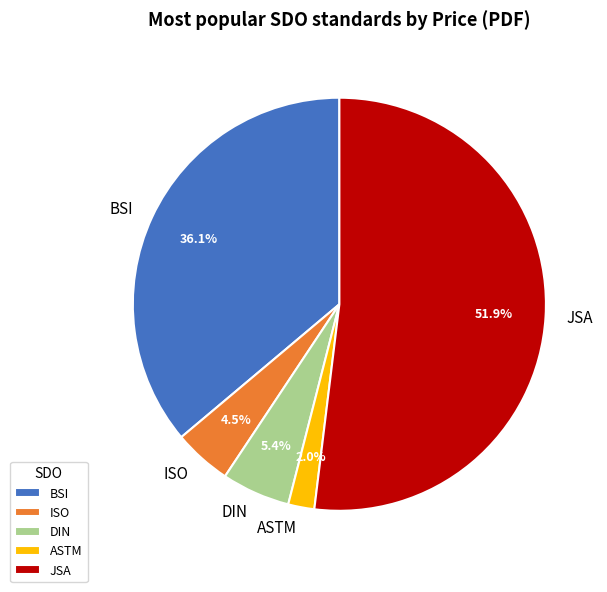

To the nearest percent, what is the difference between the largest and smallest slice percentages?

50%